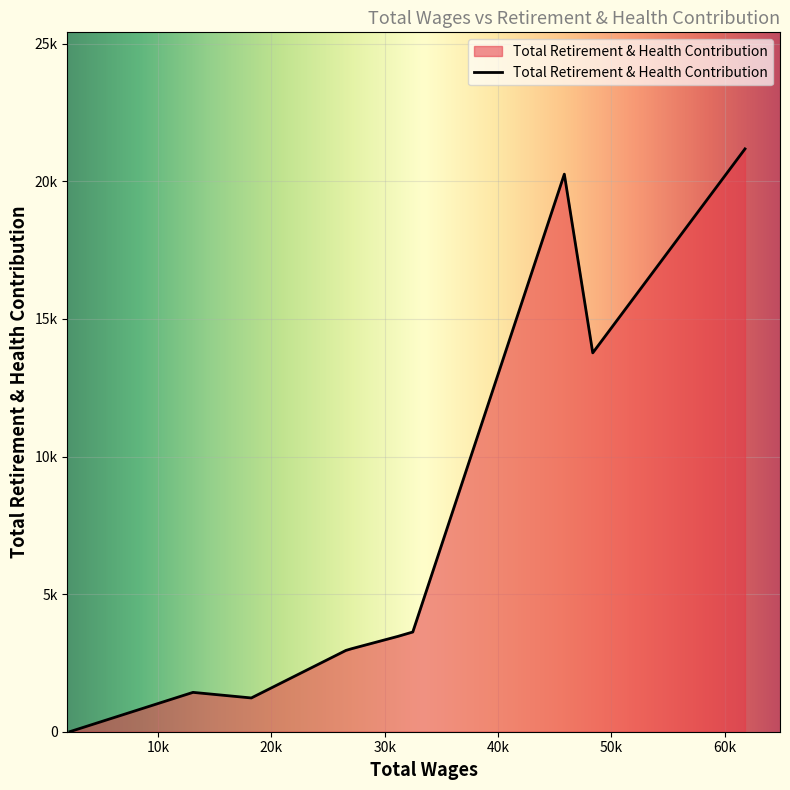

Does the chart have visible grid lines?

Yes